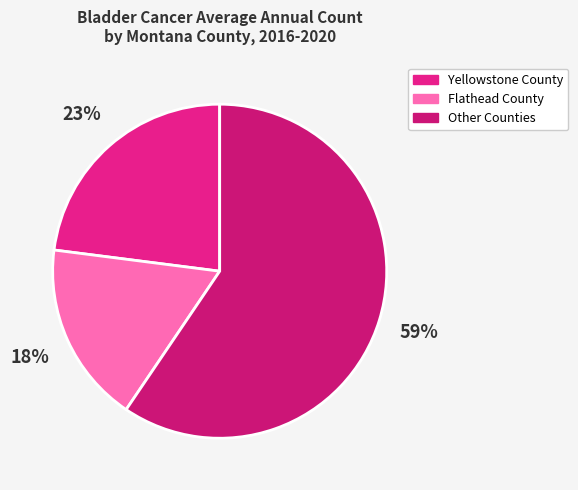

How many segments does this pie chart have?

3